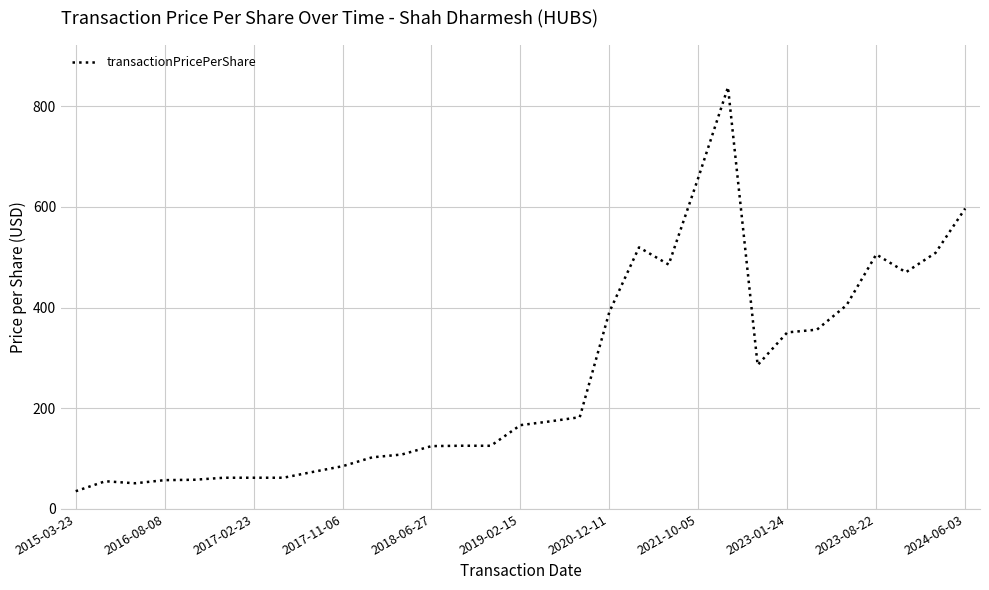

What is the maximum value shown in the chart?

838.0